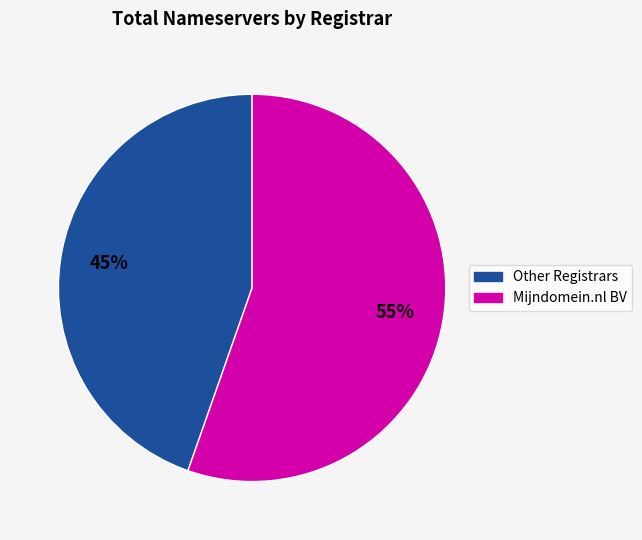

Is there any slice that represents more than half of the pie?

Yes